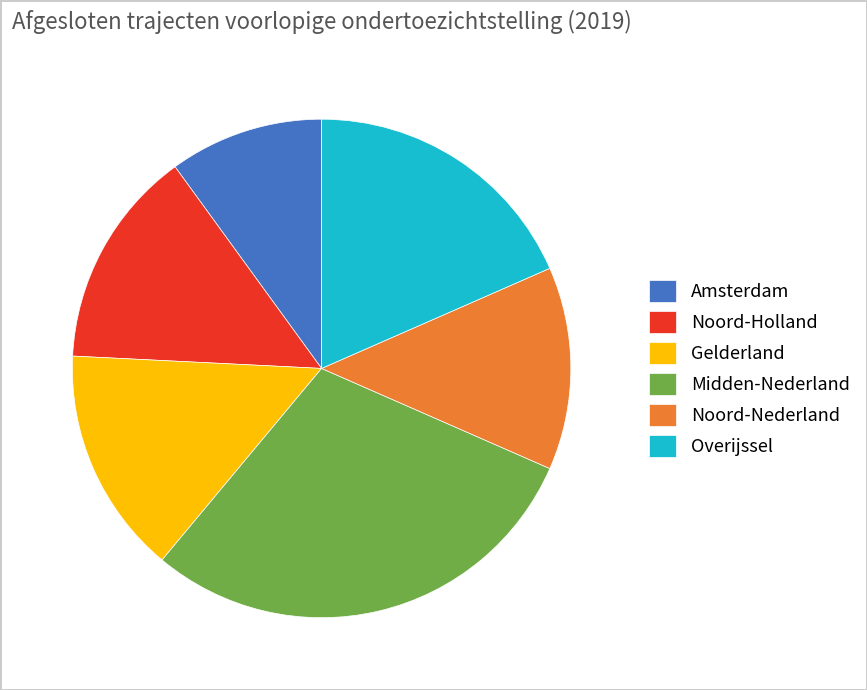

Do Midden-Nederland and Noord-Nederland together represent more than half of the pie?

No